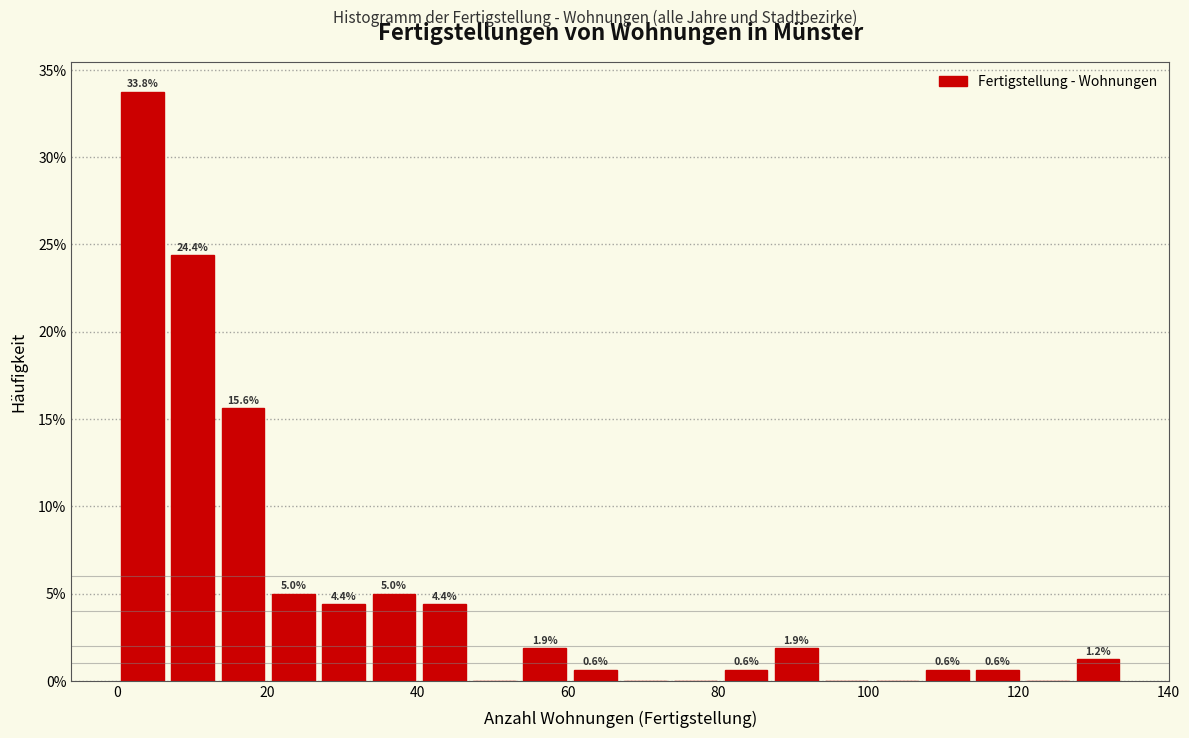

Around what value on the x-axis is the tallest bar? Give the approximate position of its centre, as read against the axis.

4